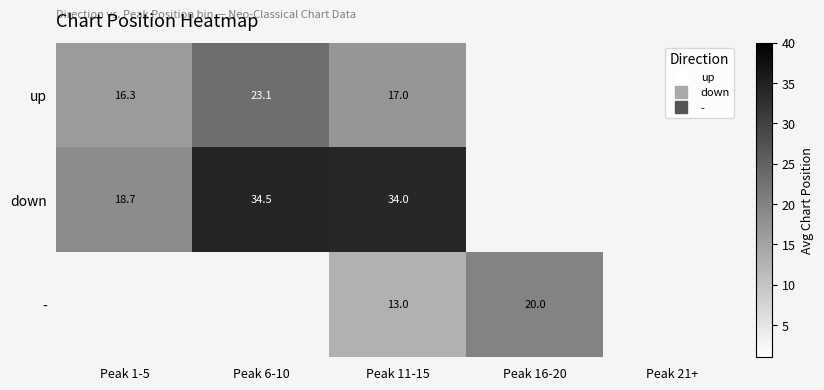

What is the difference between the highest and lowest values at Peak 6-10?

11.4